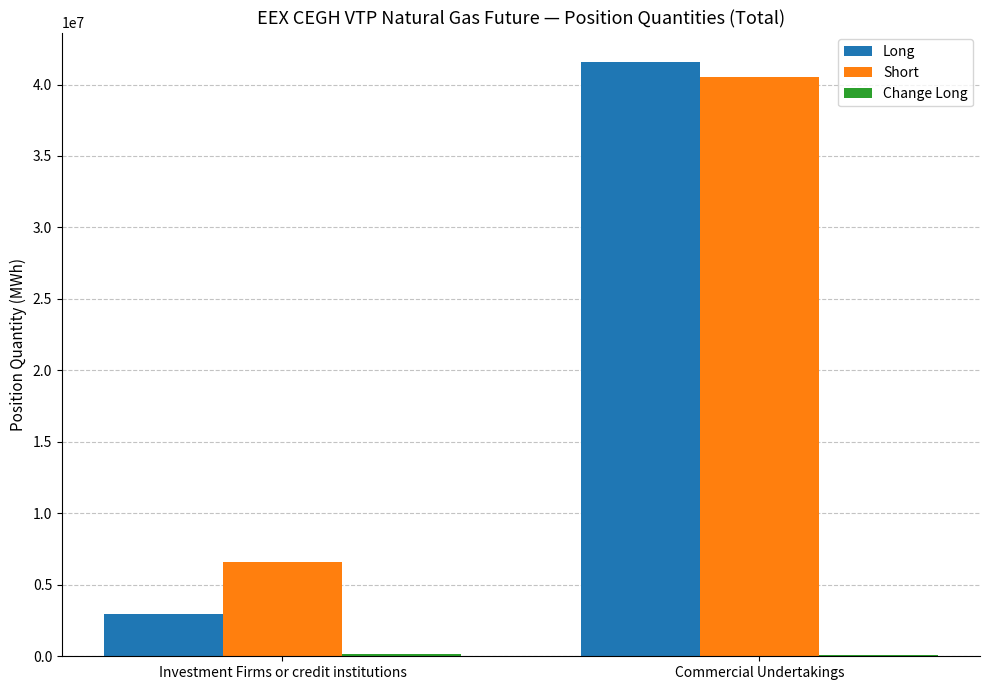

Which series has the largest range (max minus min)?

Long